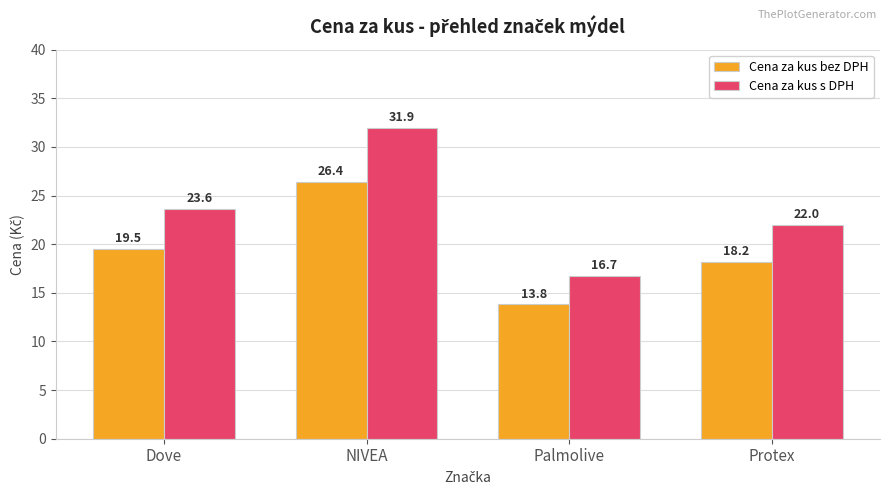

What is the highest value of the Cena za kus bez DPH series?

26.4